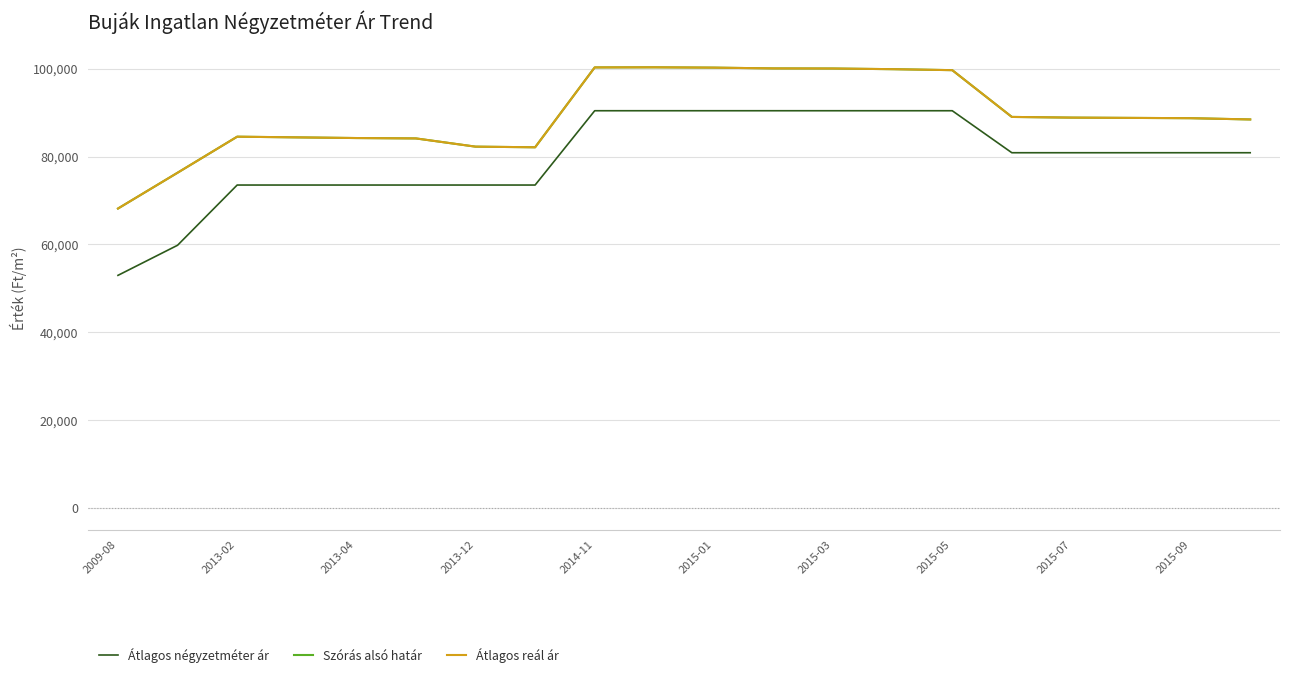

Does the chart have visible grid lines?

Yes